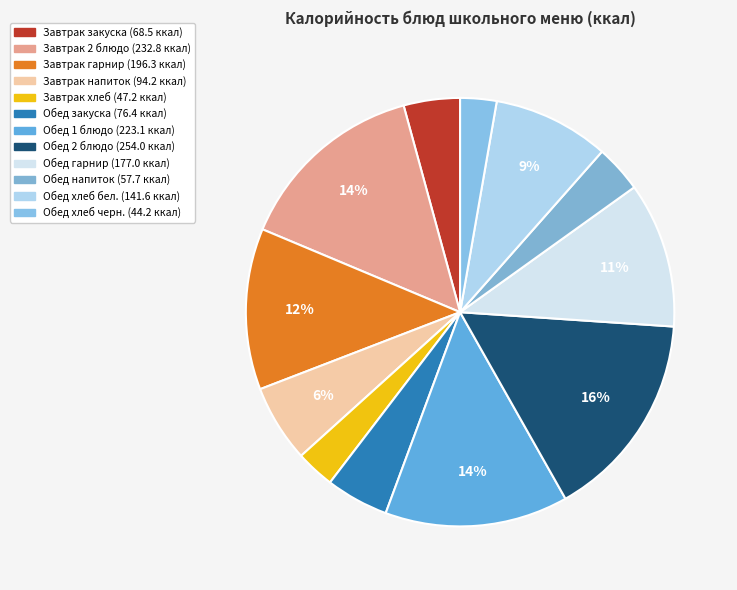

Is there any slice that represents more than half of the pie?

No